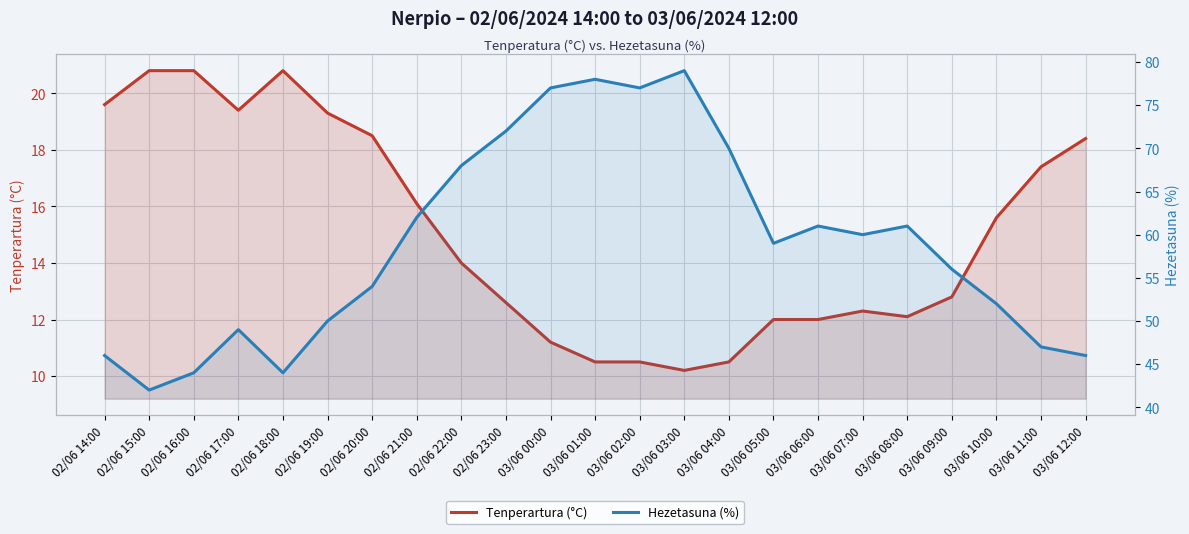

Which series changed the most between 02/06 15:00 and 02/06 17:00?

Hezetasuna (%)